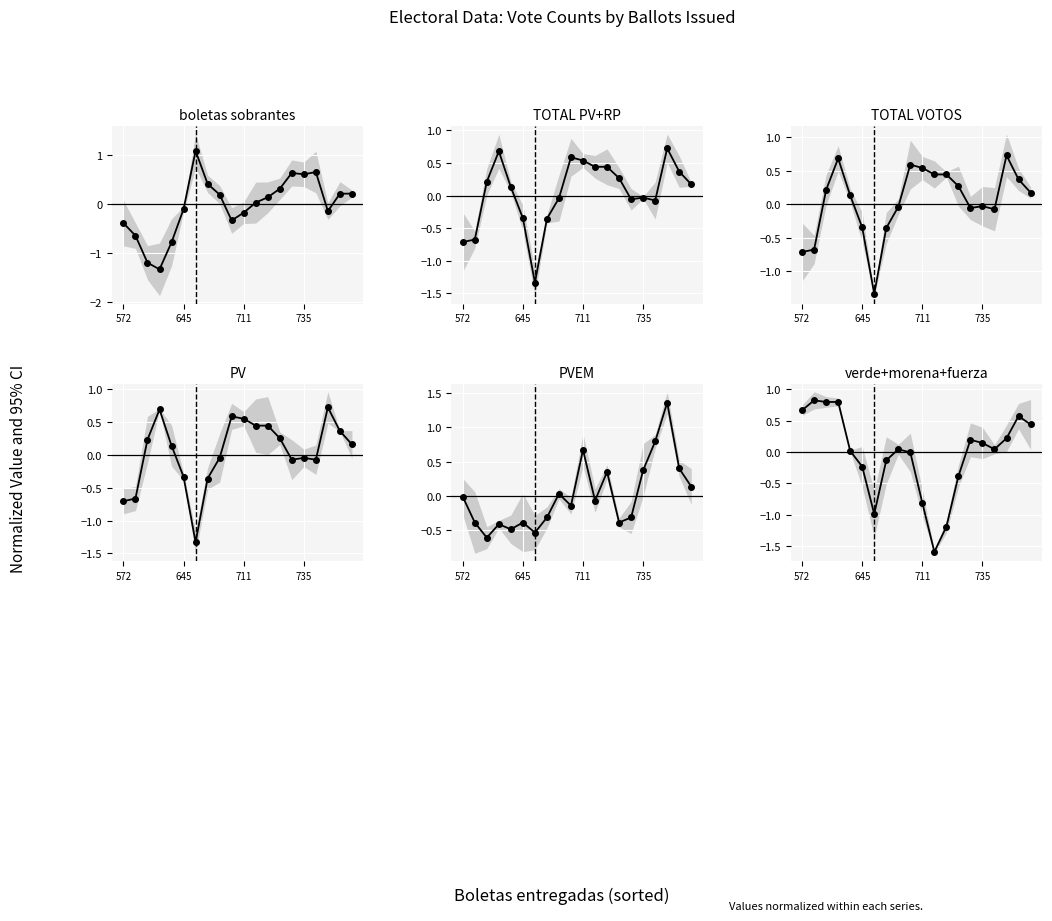

What is the difference between the second highest and minimum values in the boletas sobrantes series?

2.0